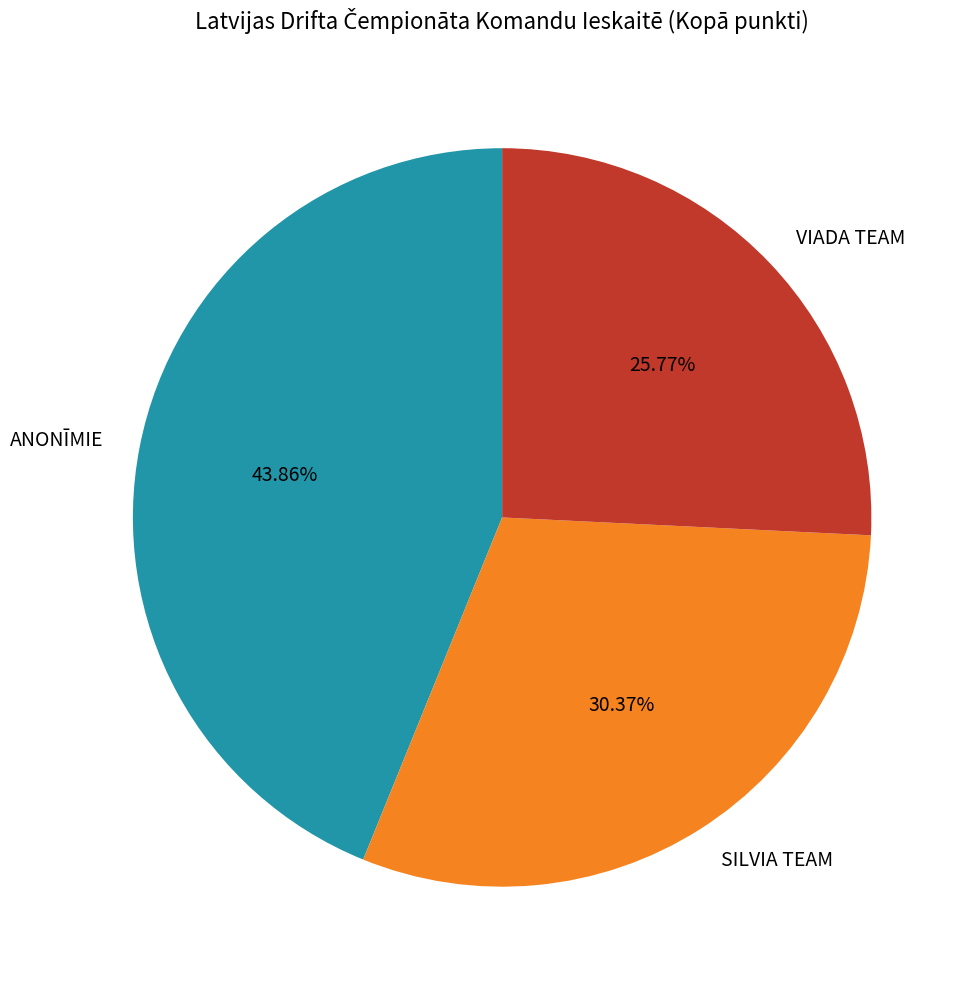

Do ANONĪMIE and SILVIA TEAM together represent more than half of the pie?

Yes